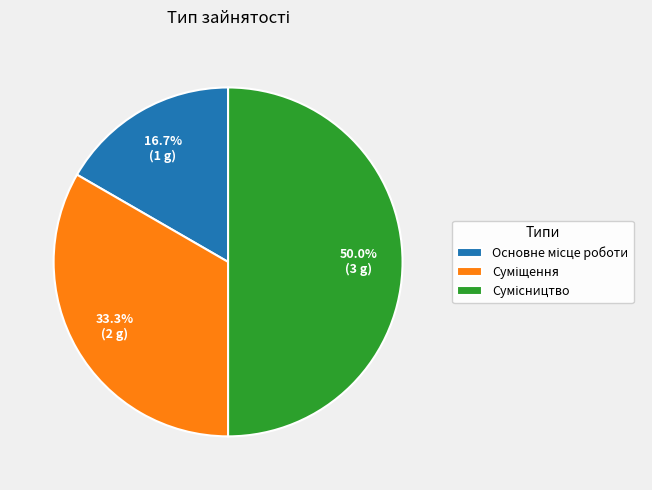

To the nearest percent, what percentage of the pie is Основне місце роботи?

17%